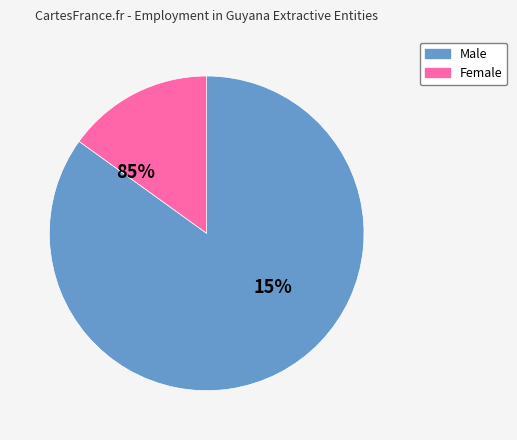

Rank the series by their maximum value, from highest to lowest.

Male, Female